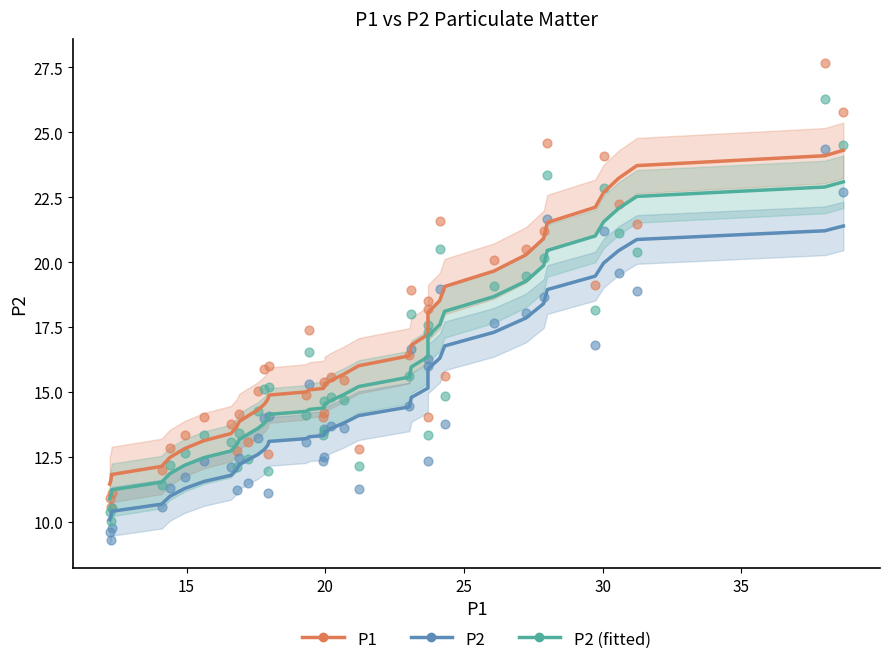

What are all the series names shown in the legend?

P1, P2, P2 (fitted)